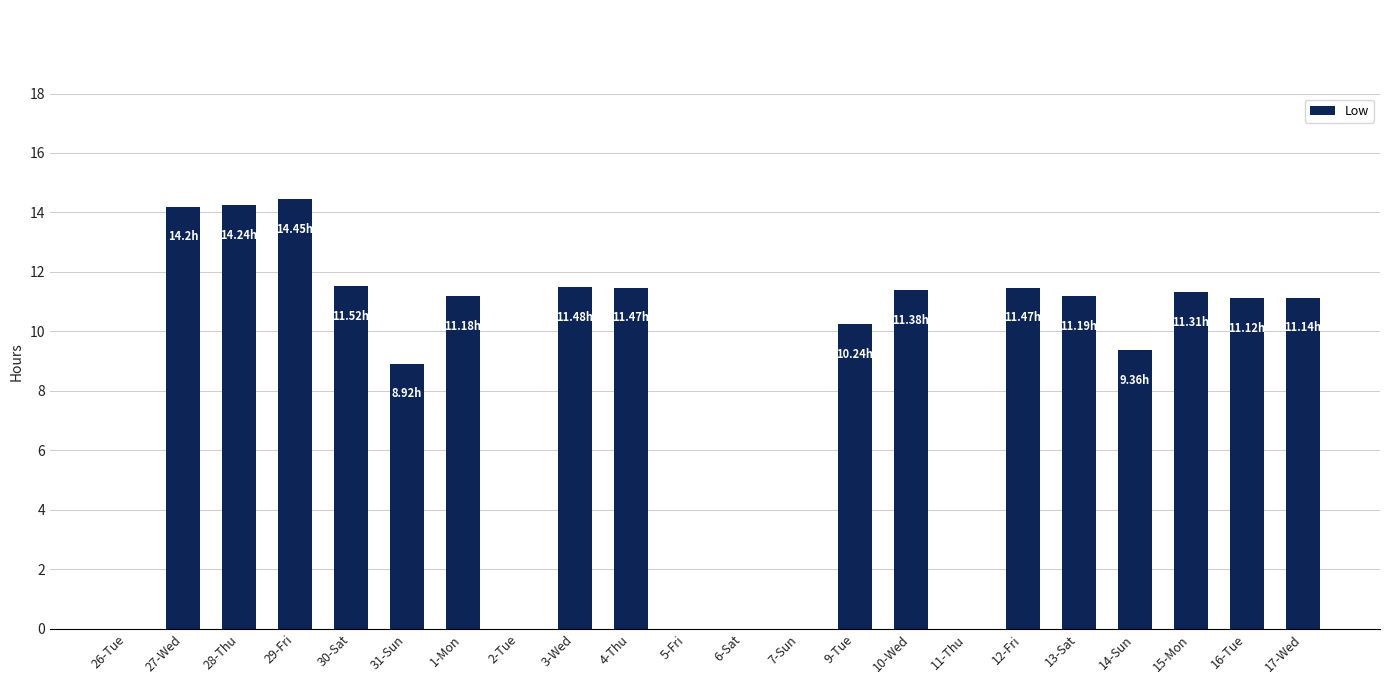

What is the sum of all values?

184.7